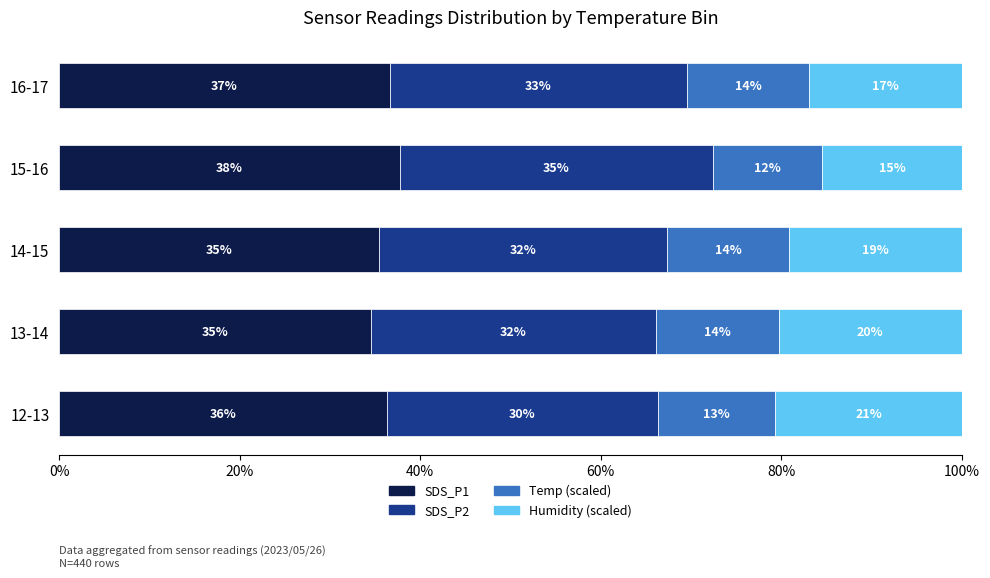

What are all the series names shown in the legend?

SDS_P1, SDS_P2, Temp (scaled), Humidity (scaled)